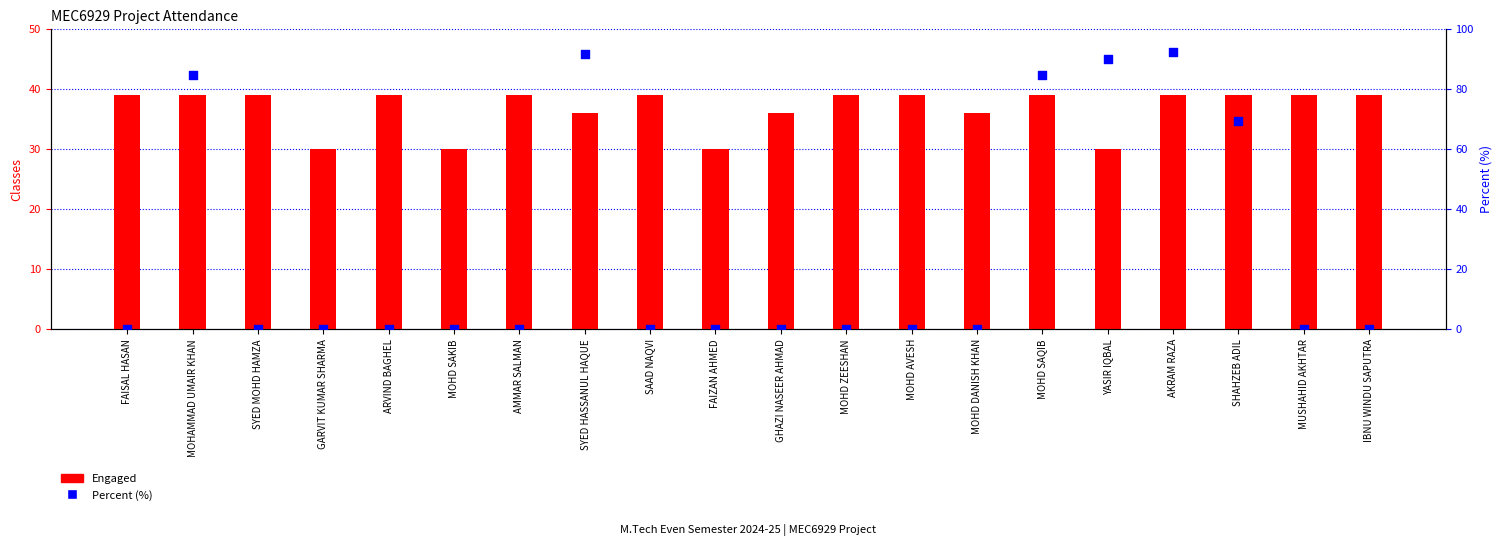

What are all the series names shown in the legend?

Engaged, Percent (%)